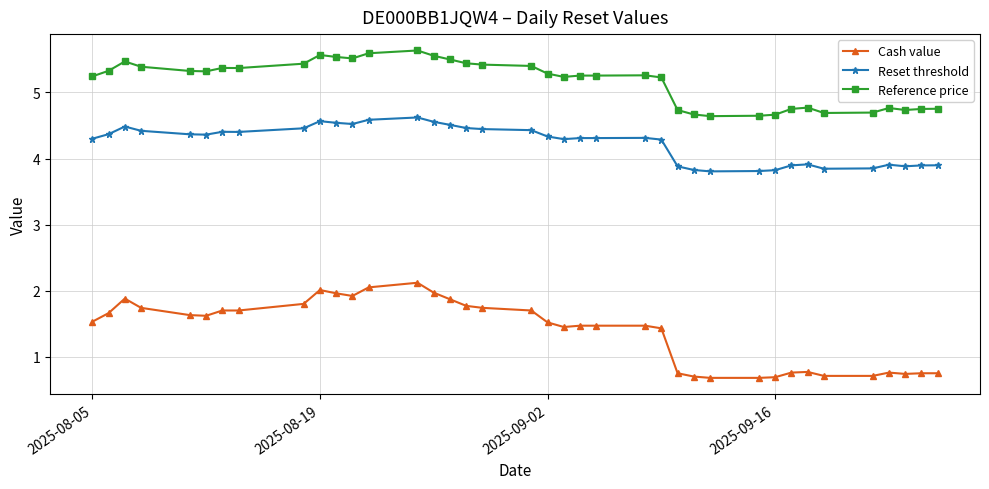

At how many categories does at least one series exceed 4?

38